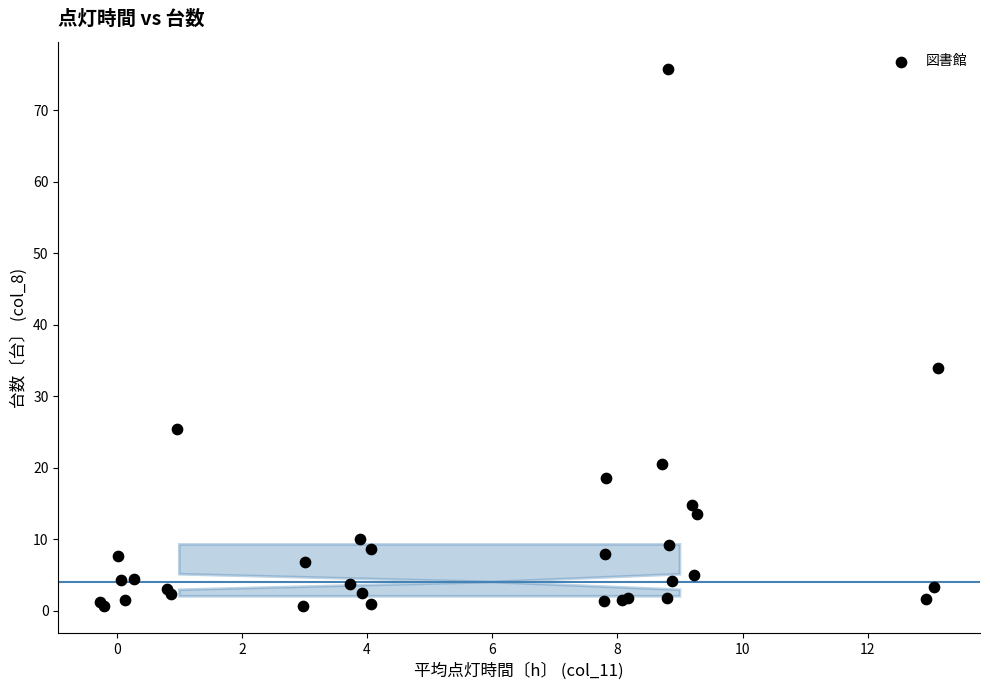

What Y value in the scatter plot is closest to 38?

34.0